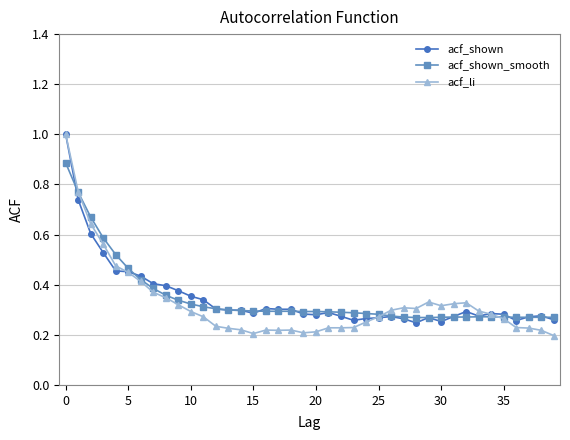

What are all the series names shown in the legend?

acf_shown, acf_shown_smooth, acf_li